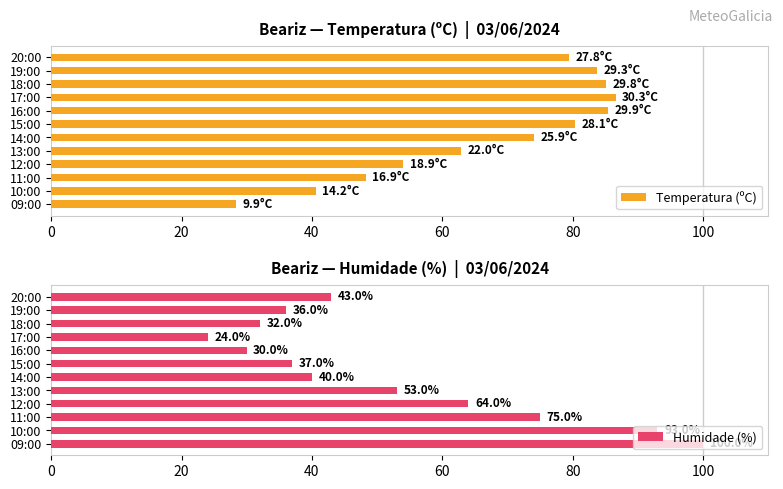

At how many categories does at least one series exceed 85?

5